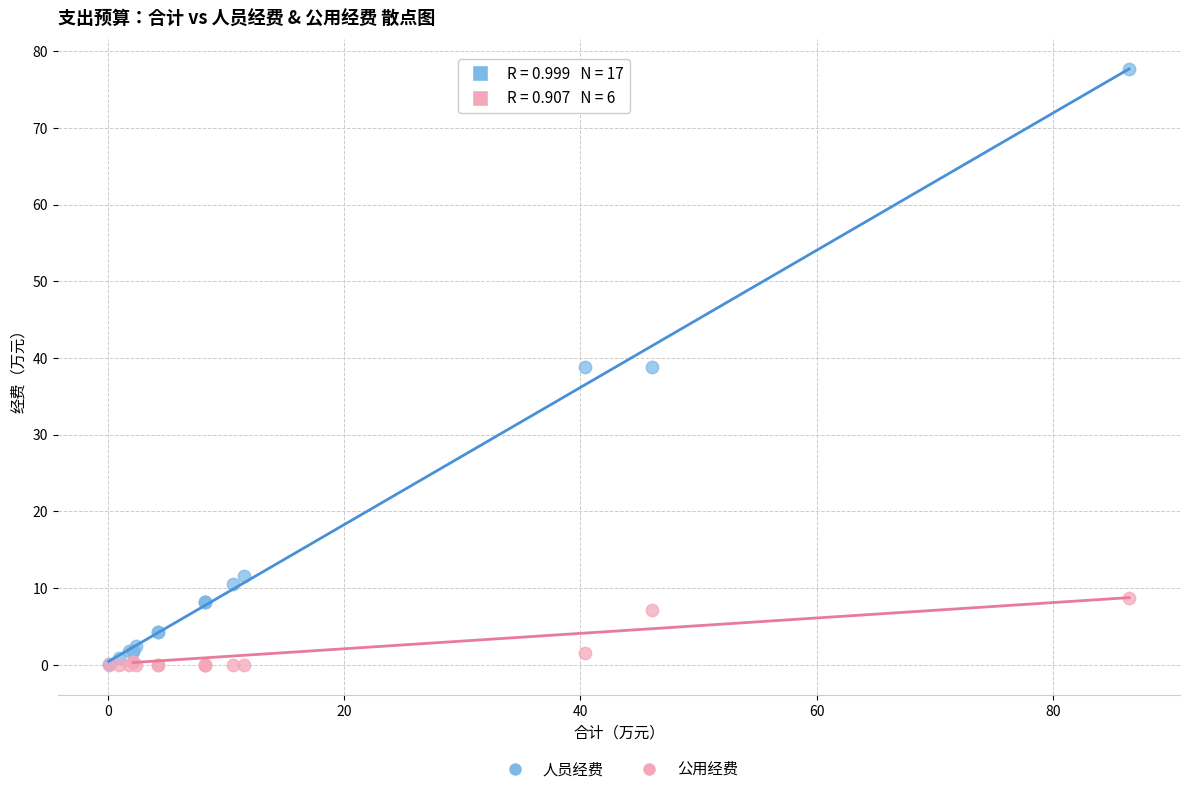

Which series has the largest Y range (max minus min)?

人员经费